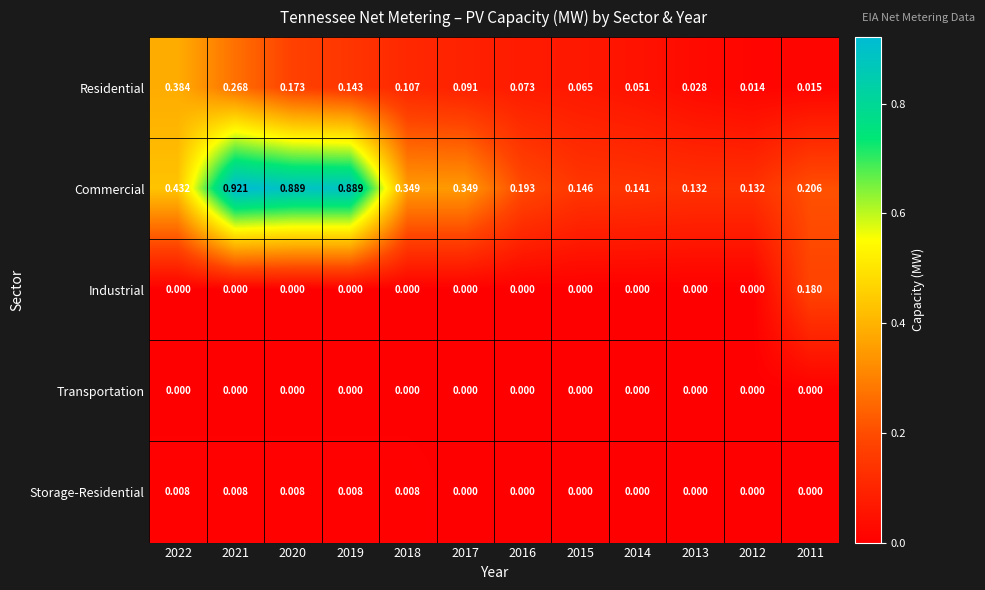

Which series changed the most between 2019 and 2012?

Commercial